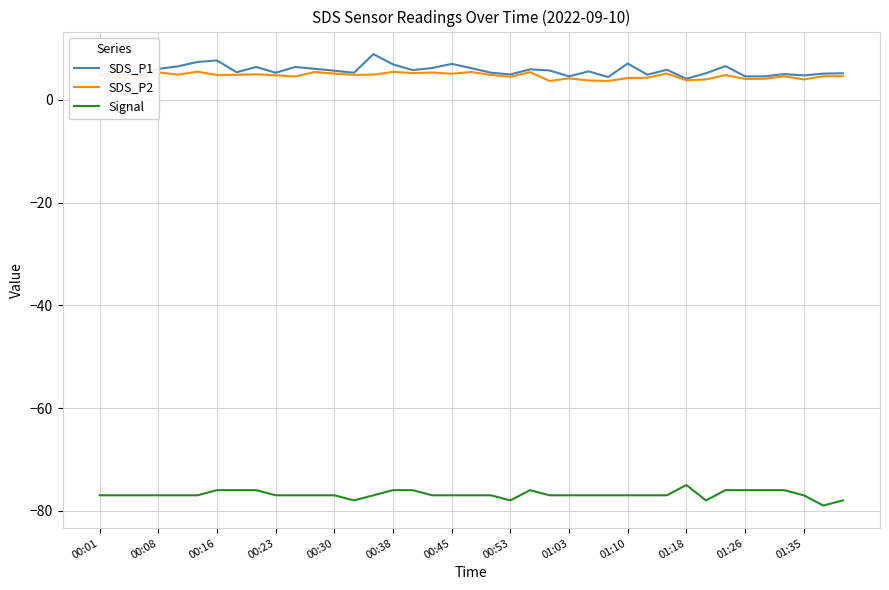

What is the highest value of the SDS_P1 series?

8.9